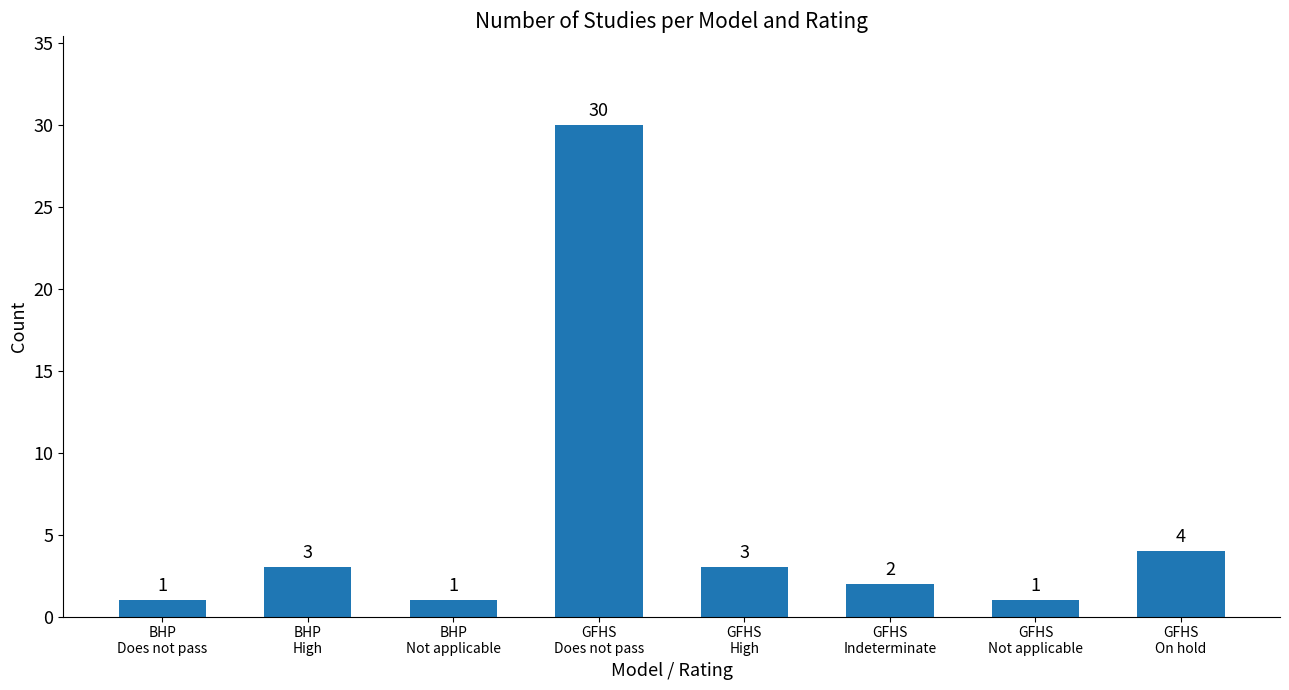

What is the greatest value displayed?

30